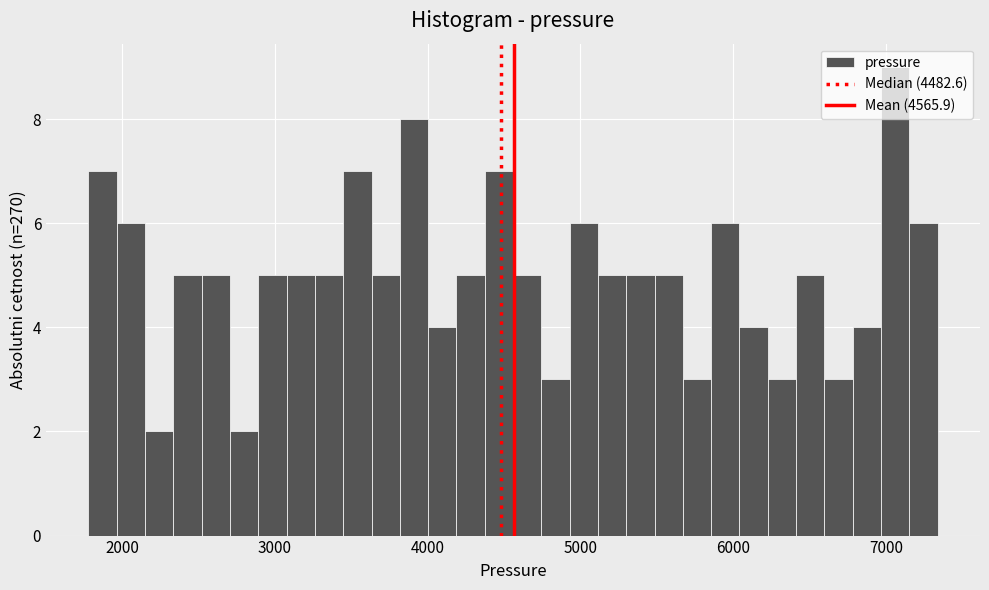

Read against the x-axis, roughly where is the centre of the tallest bar?

7100